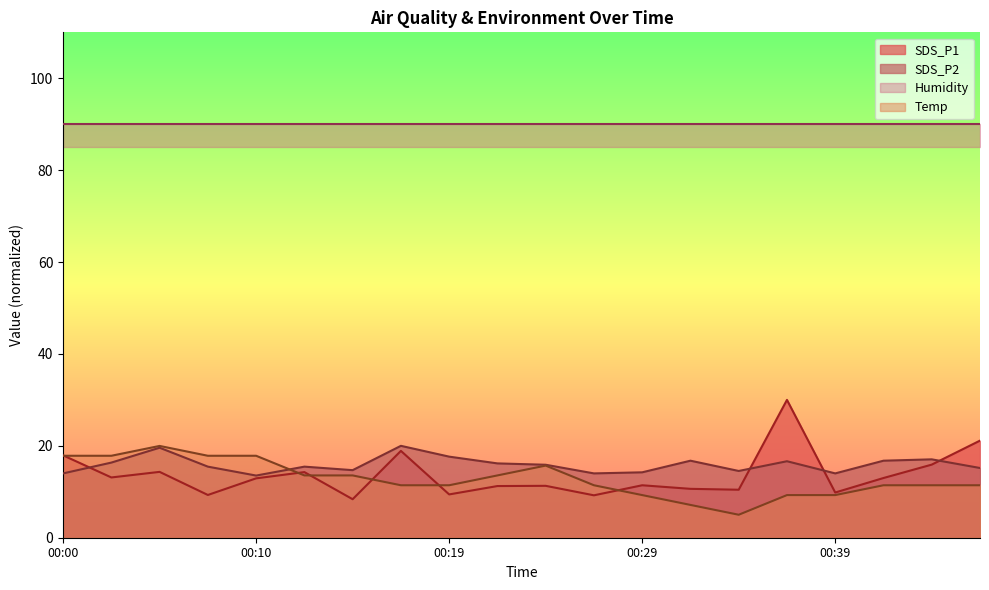

At which category is the sum across all series the highest?

00:36